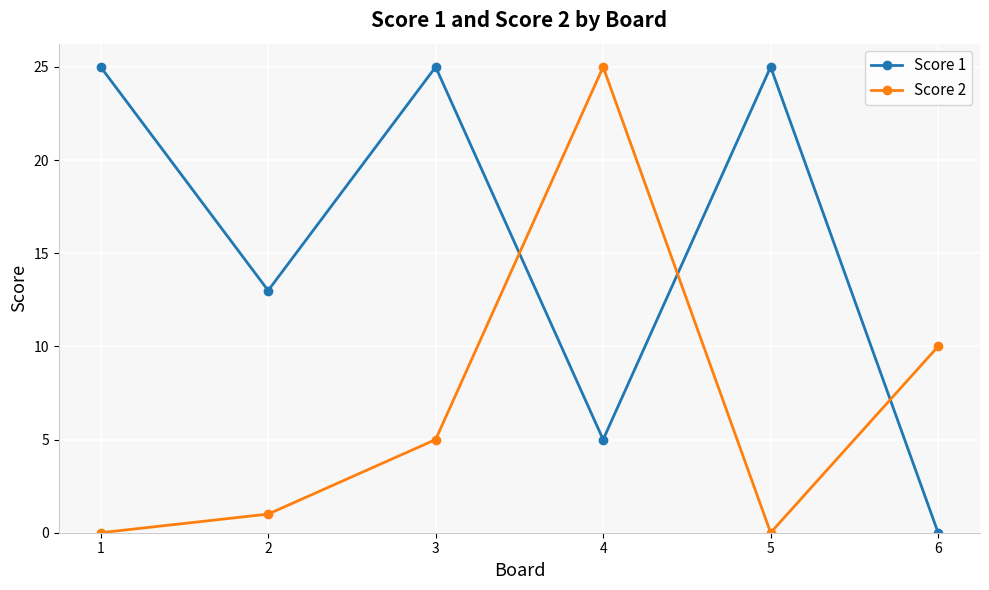

True or false: Score 1 has a value of 13 at 2.

True